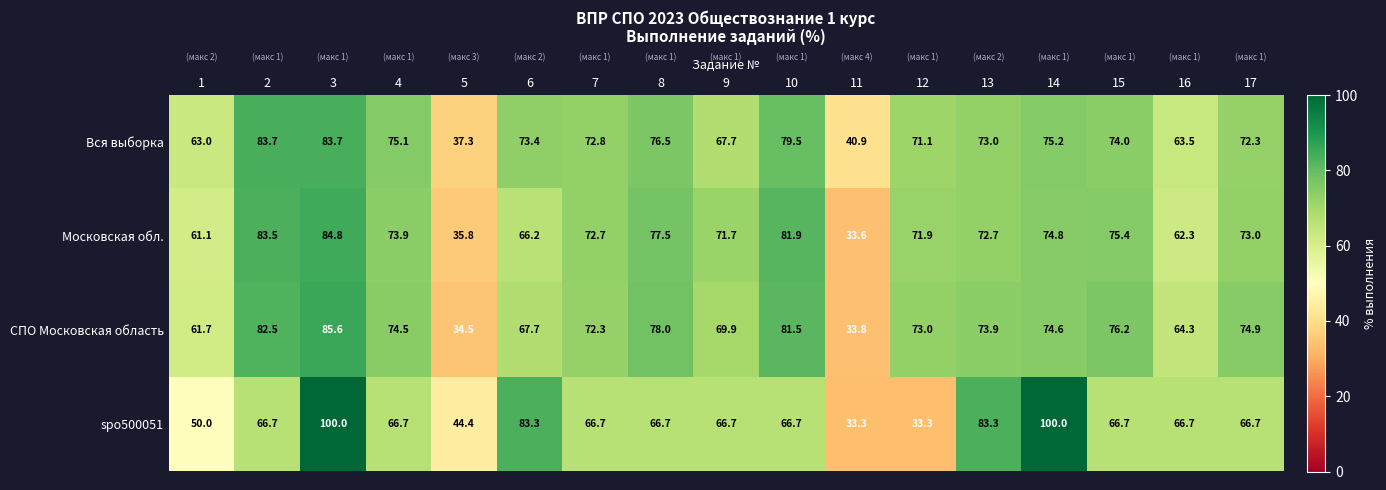

Between 15 and 17, which series saw the biggest shift?

Московская обл.